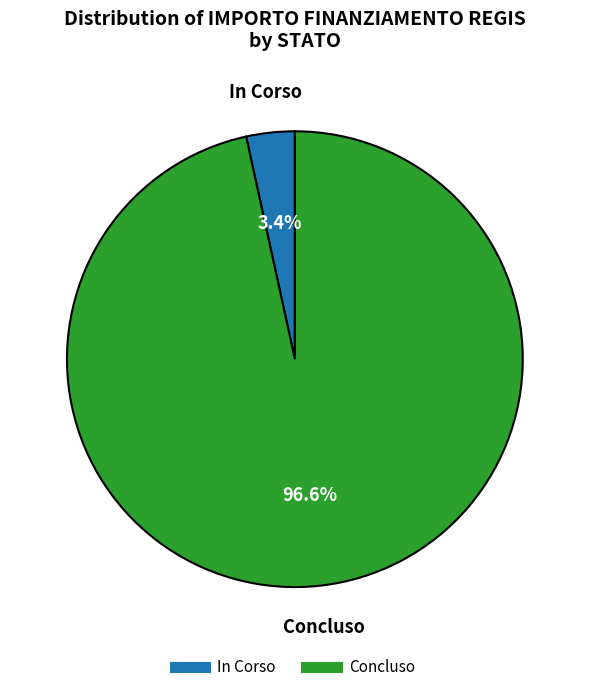

To the nearest percent, what percentage of the pie is Concluso?

97%